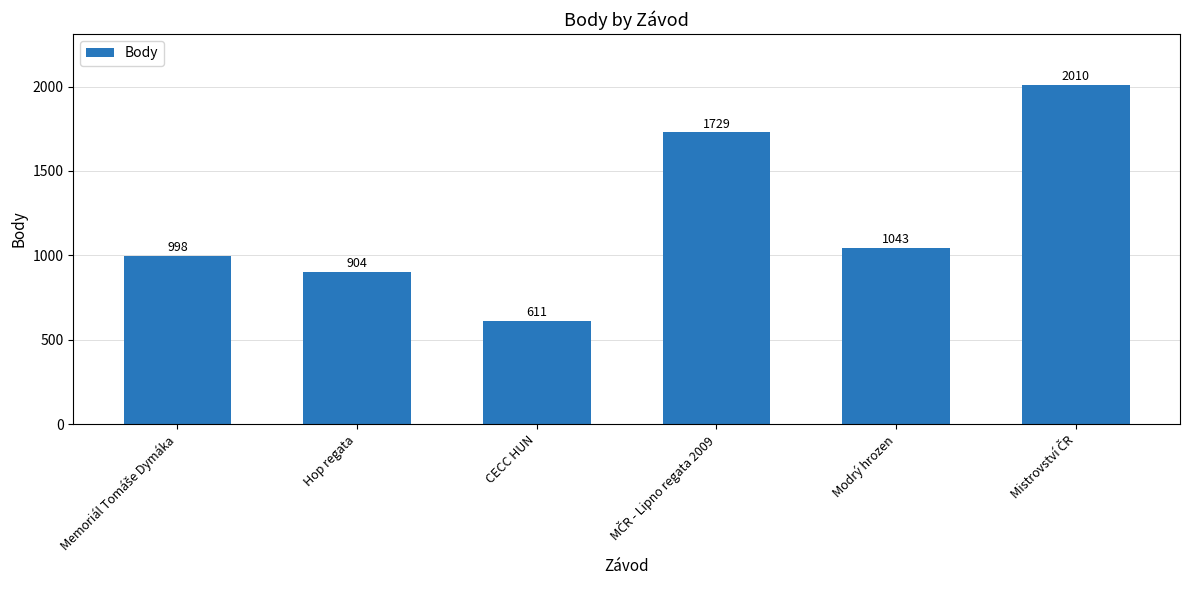

What is the difference between the maximum and minimum values?

1399